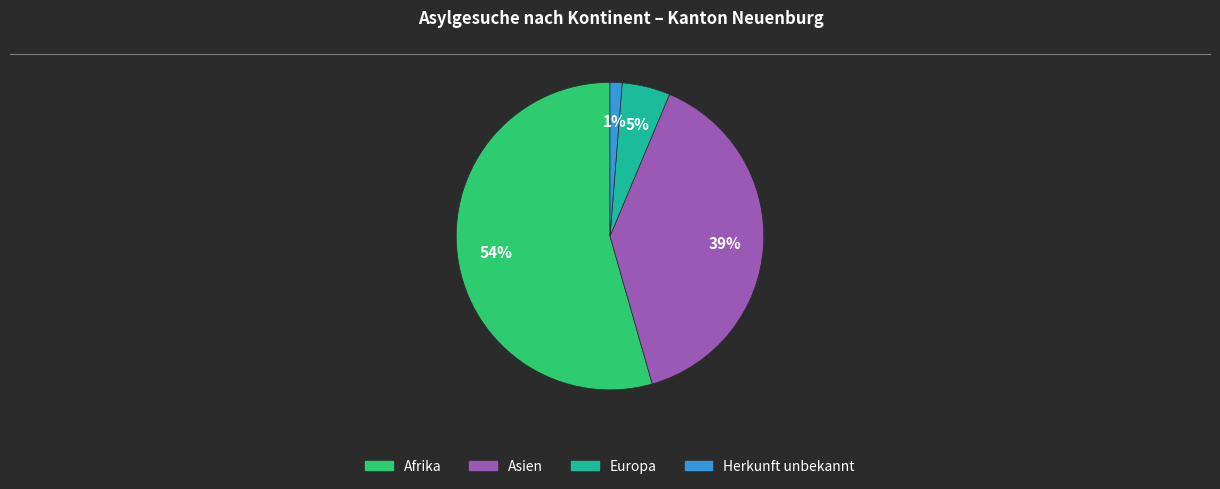

True or false: Asien accounts for 54% of the total.

False